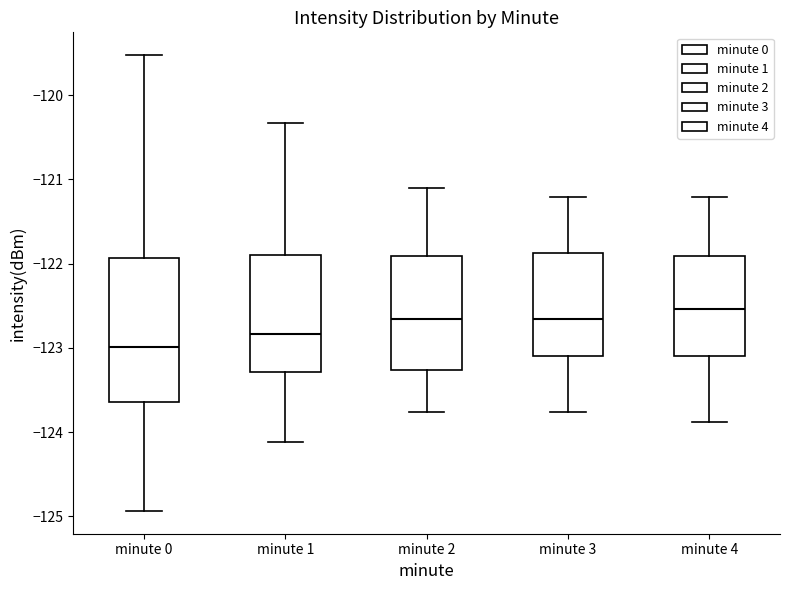

Which box is the tallest, from its lower edge to its upper edge?

minute 0